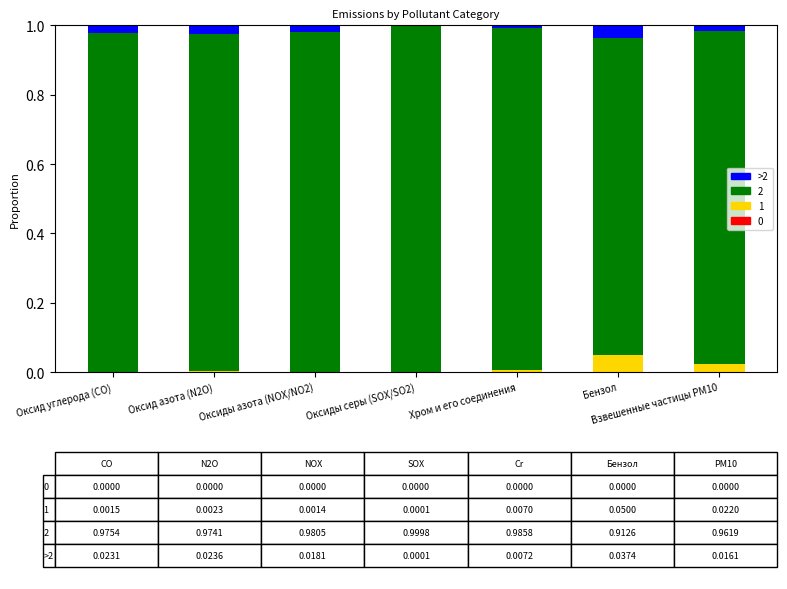

The value of 1 at Оксид углерода (СО) is 0.0. True or false?

True